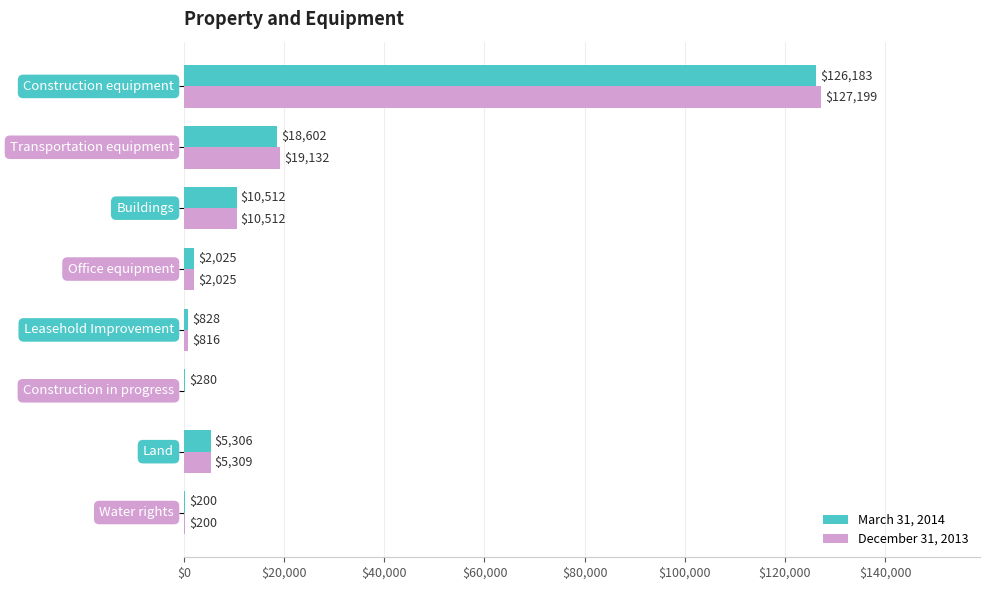

Which series has the largest total across all categories?

December 31, 2013